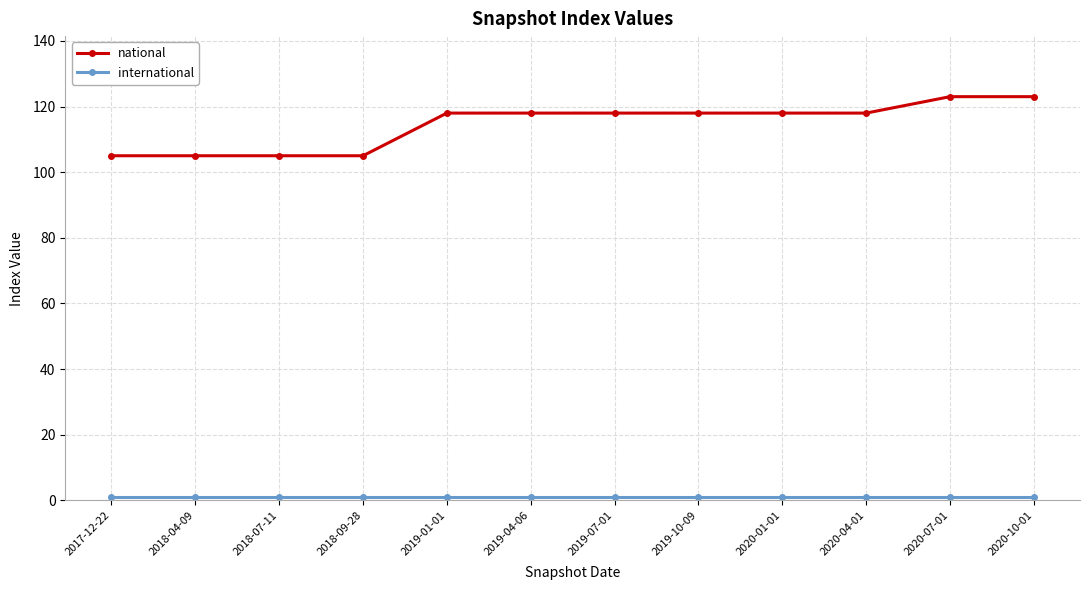

How many lines are shown in the chart?

2